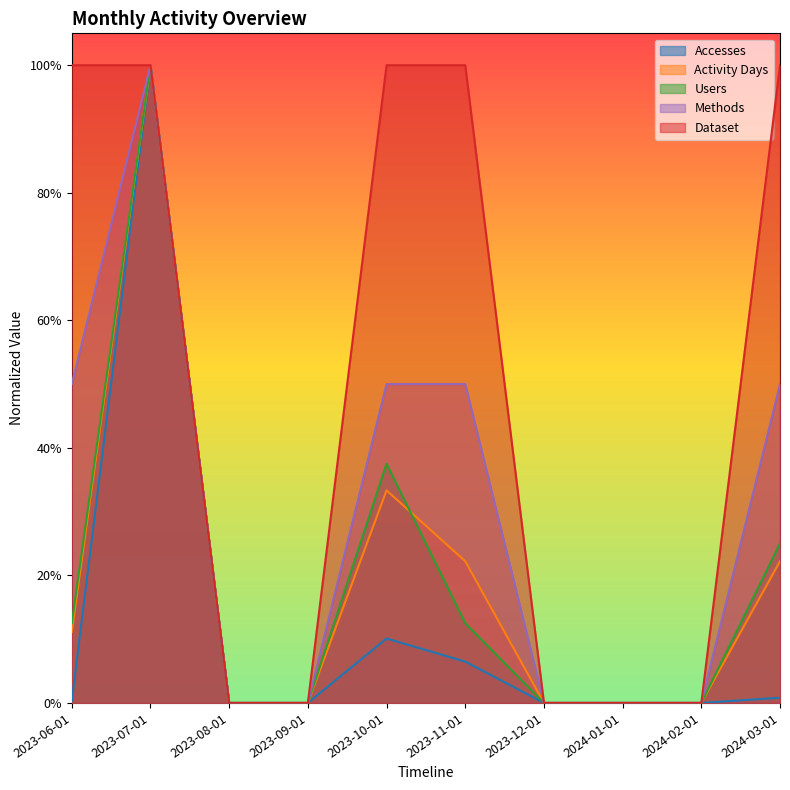

What is the maximum value for Methods?

1.0